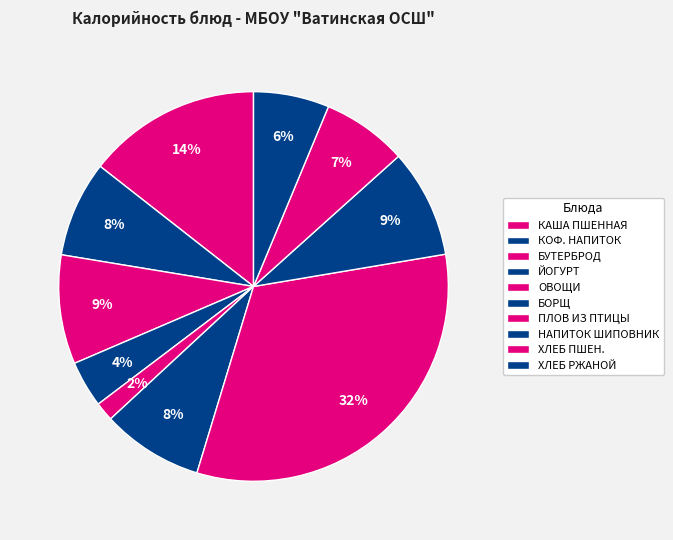

How many segments does this pie chart have?

10